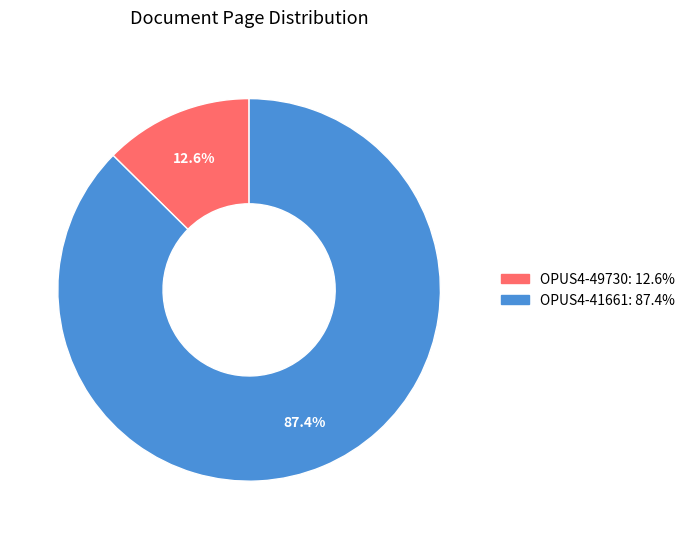

Is it true that OPUS4-49730 is 13% of the pie?

True